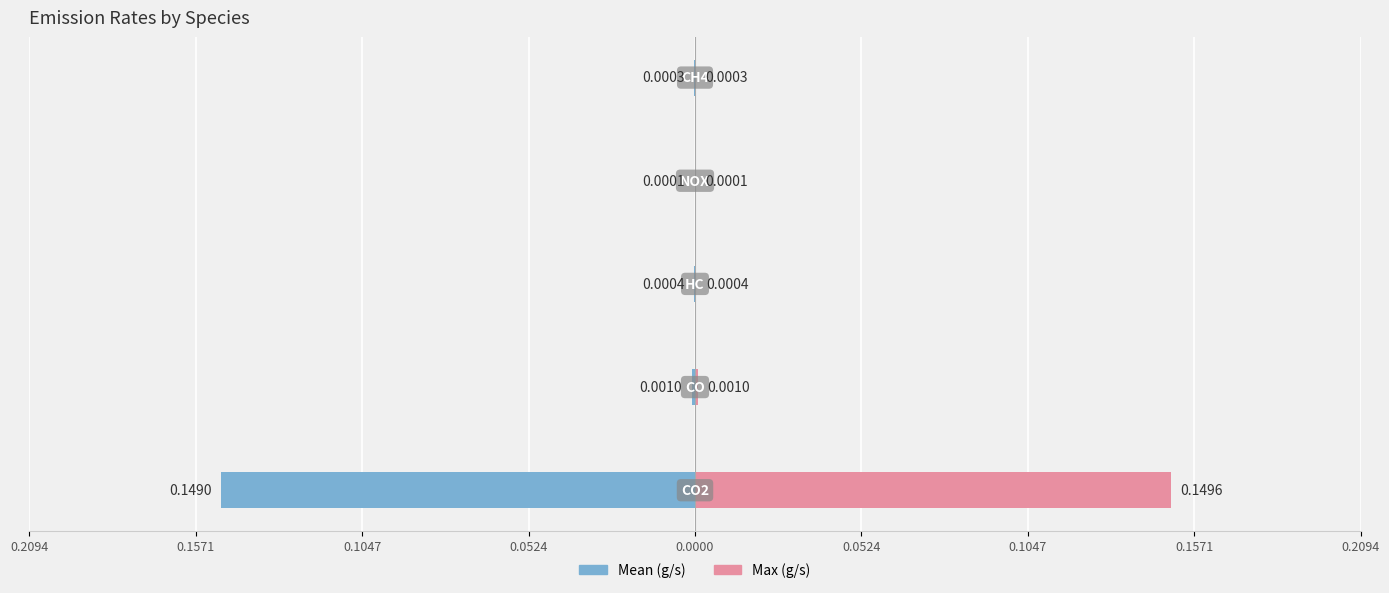

True or false: Mean (g/s) has a value of -0.0 at 0.0524.

True